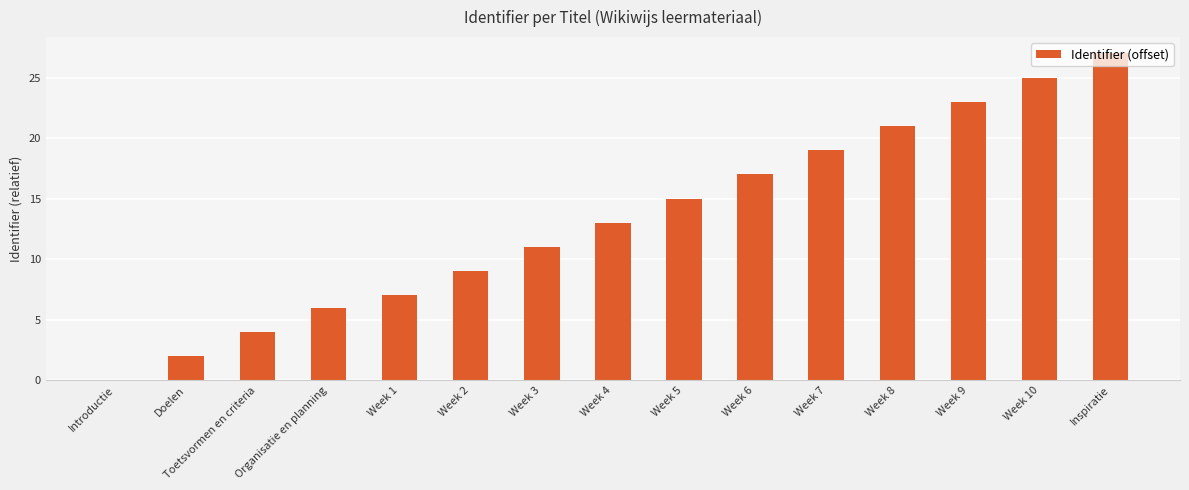

Is it true that the value at Week 6 is 27?

False